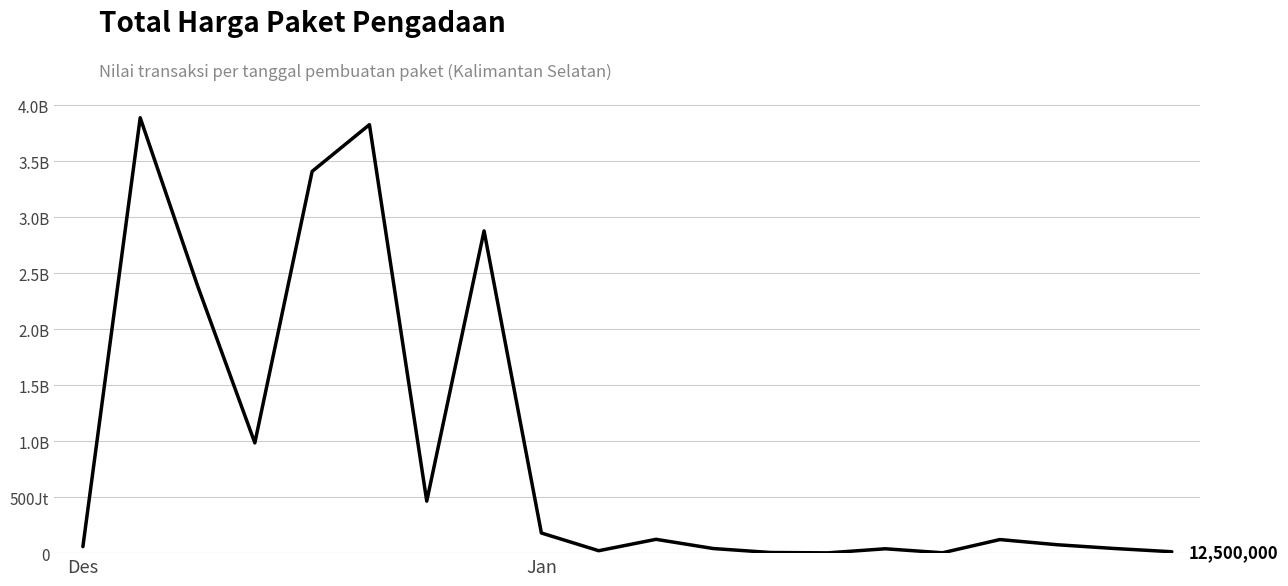

What is the label of the 16th point from the right?

4